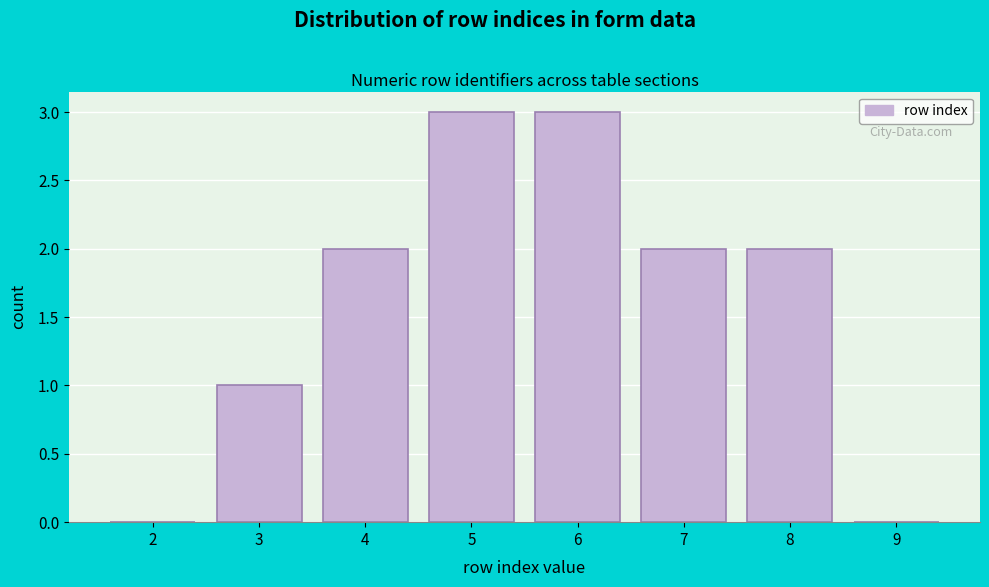

Reading left to right, list all the values displayed in this chart.

2=0	3=1	4=2	5=3	6=3	7=2	8=2	9=0